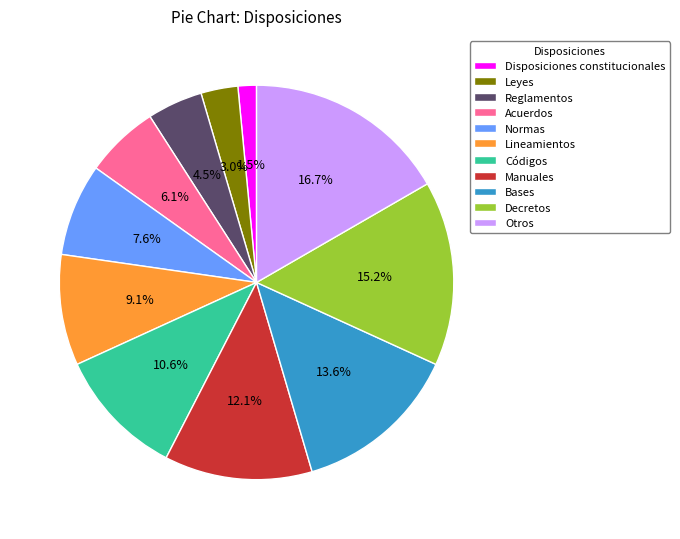

Count the number of slices in the pie.

11